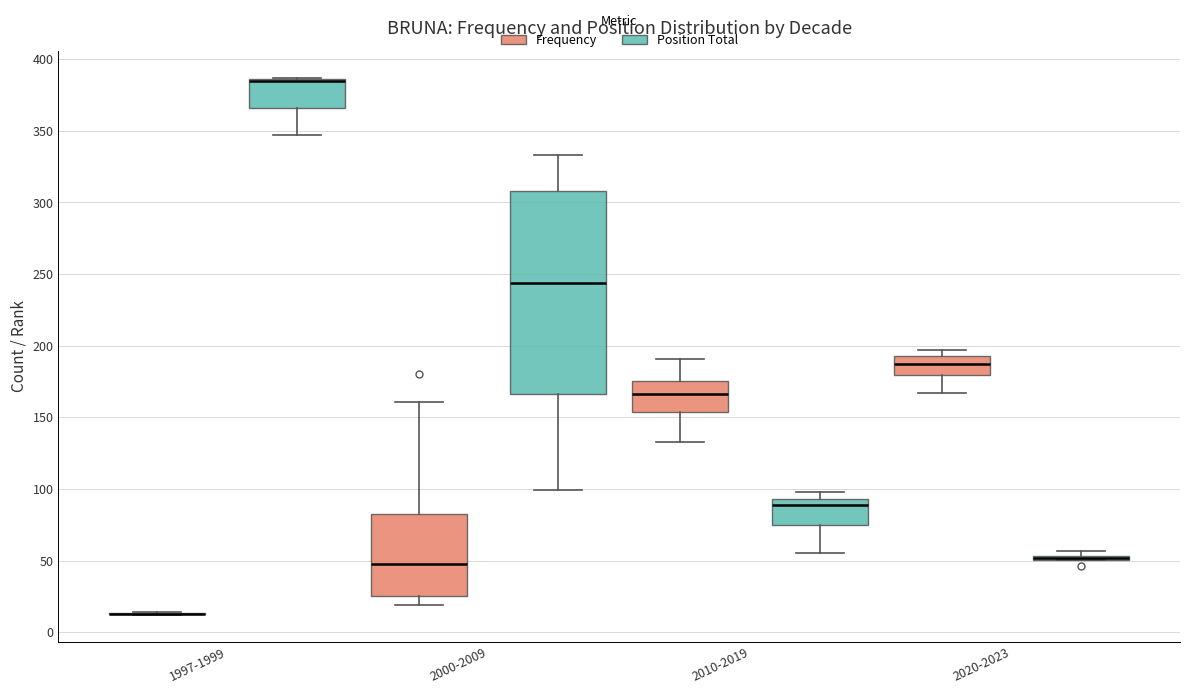

Comparing the boxes themselves (not the whiskers), which one is the tallest?

2000-2009 (Position Total)